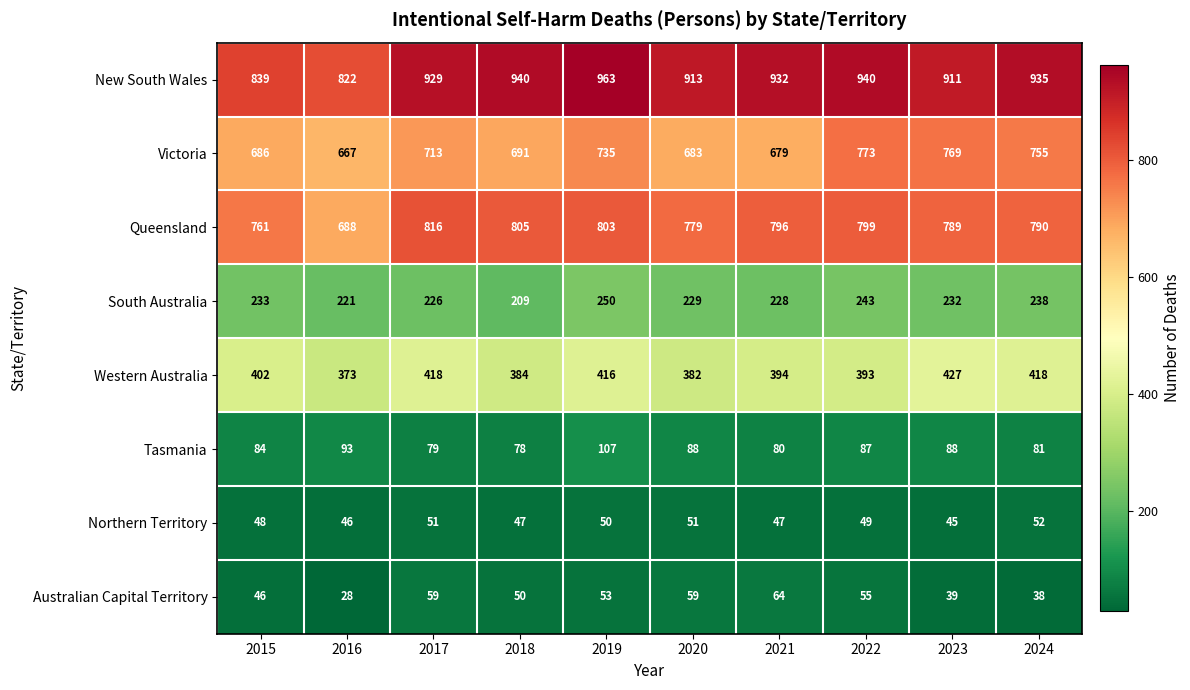

Count the number of data series in this chart.

8